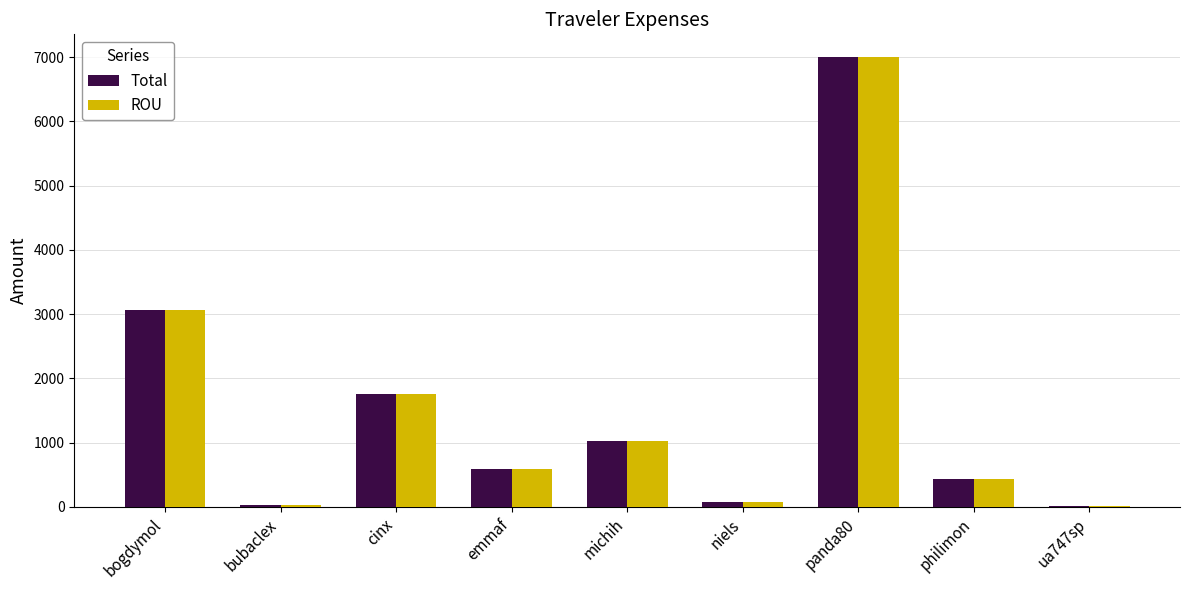

Are the bars grouped side by side (vs. stacked)?

Yes